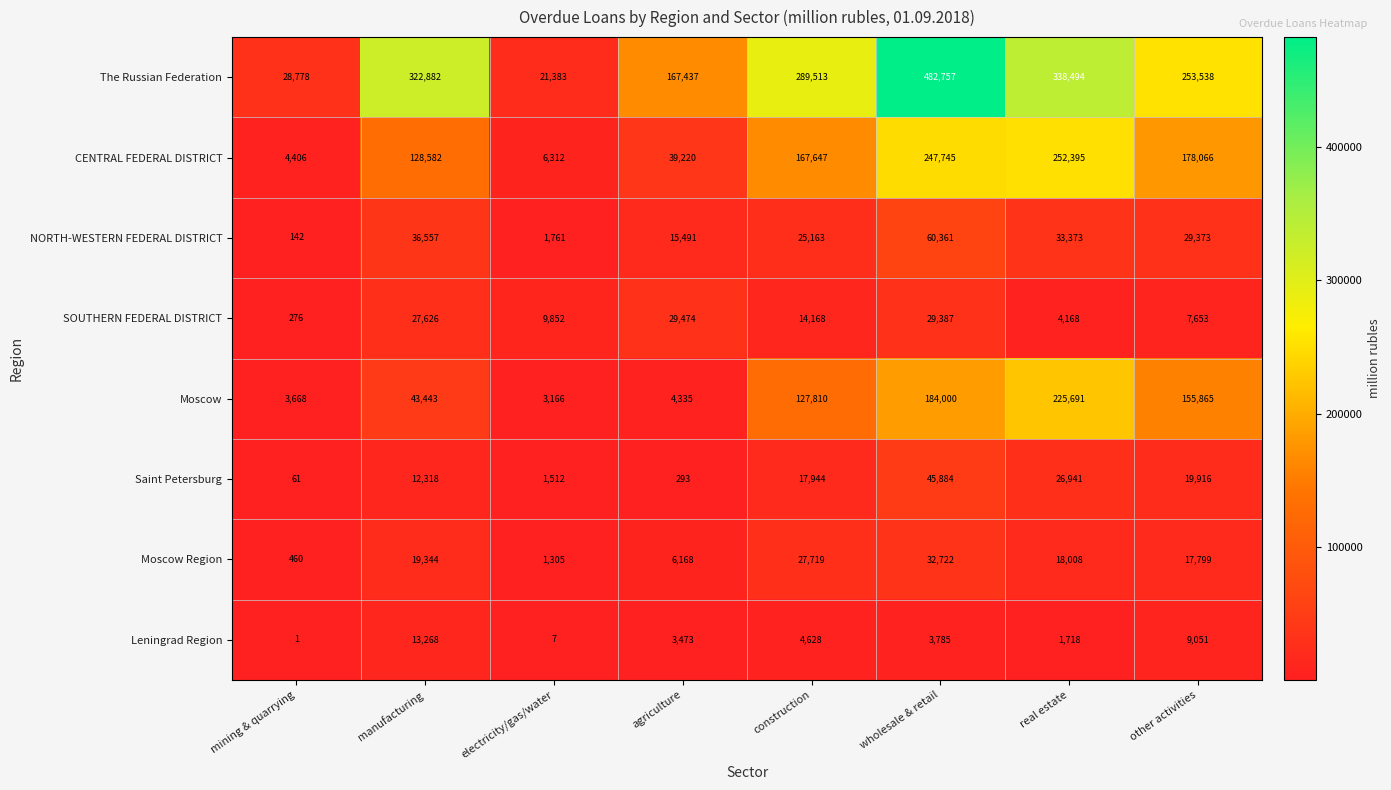

The value of SOUTHERN FEDERAL DISTRICT at construction is 14168. True or false?

True